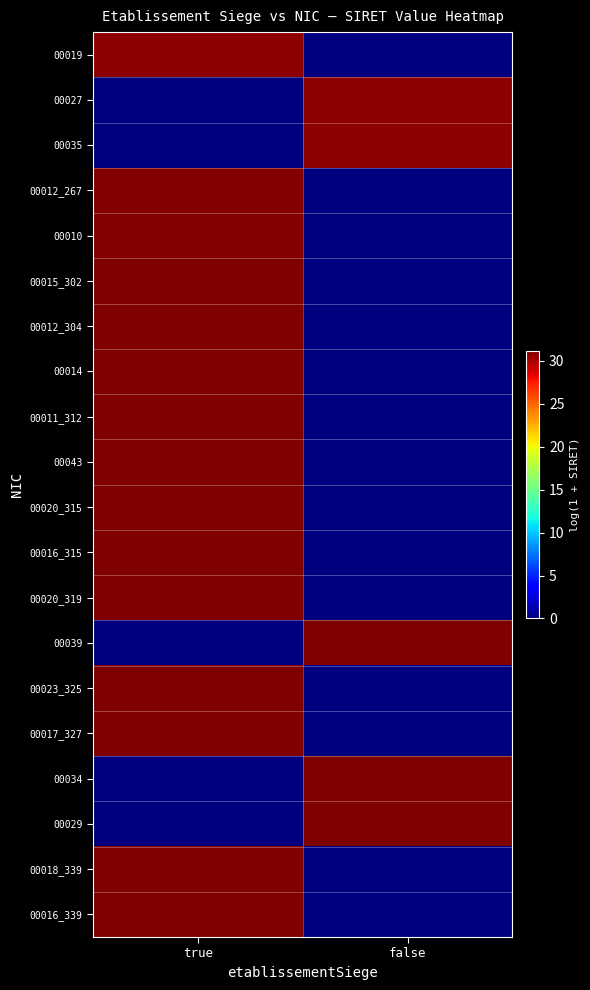

Which series changed the most between true and false?

00016_339